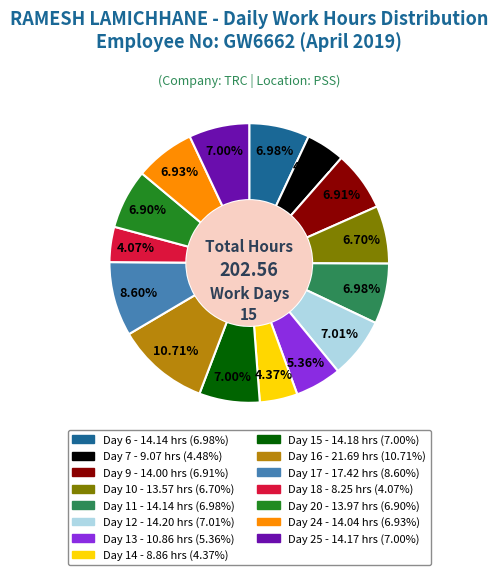

What is the ratio of the value at Day 13 to the value at Day 24?

0.8